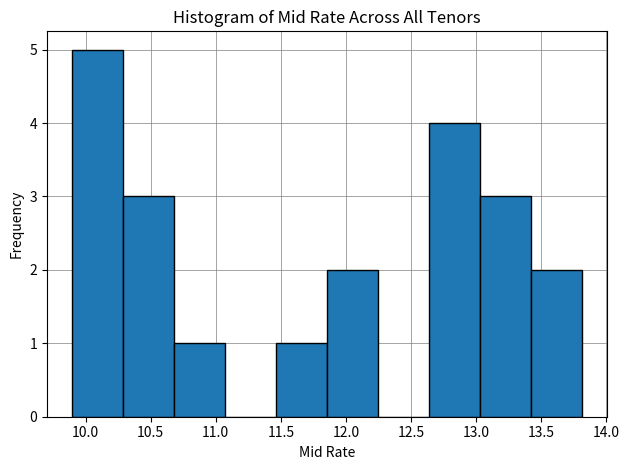

What is the height of the bar covering 11.85 to 12.25 on the x-axis? Neither the bar edges nor the heights are printed on the chart, so give them approximately, as read against the axes.

2